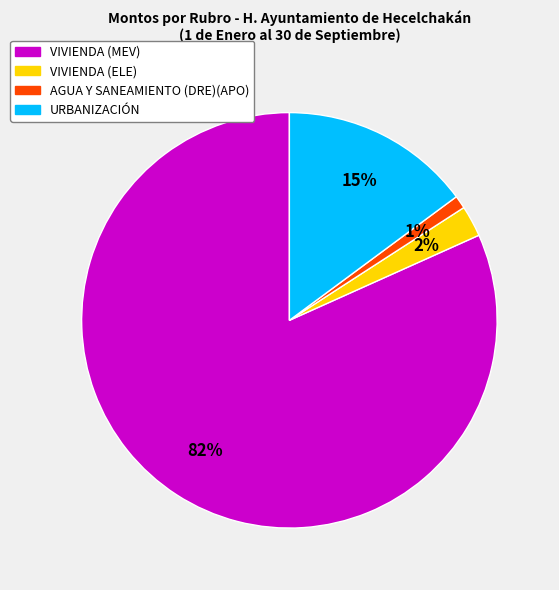

The VIVIENDA (MEV) slice represents 67% of the pie. True or false?

False